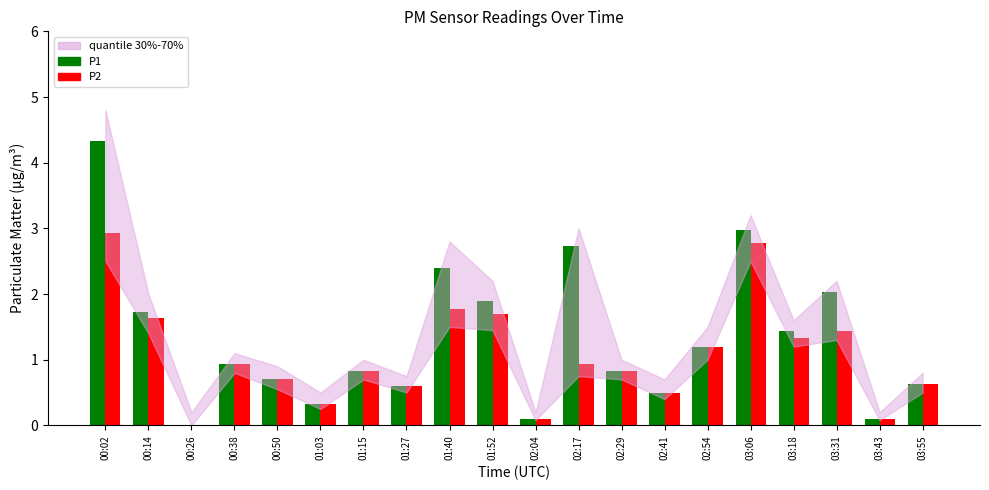

What is the sum of all P1 values?

26.3